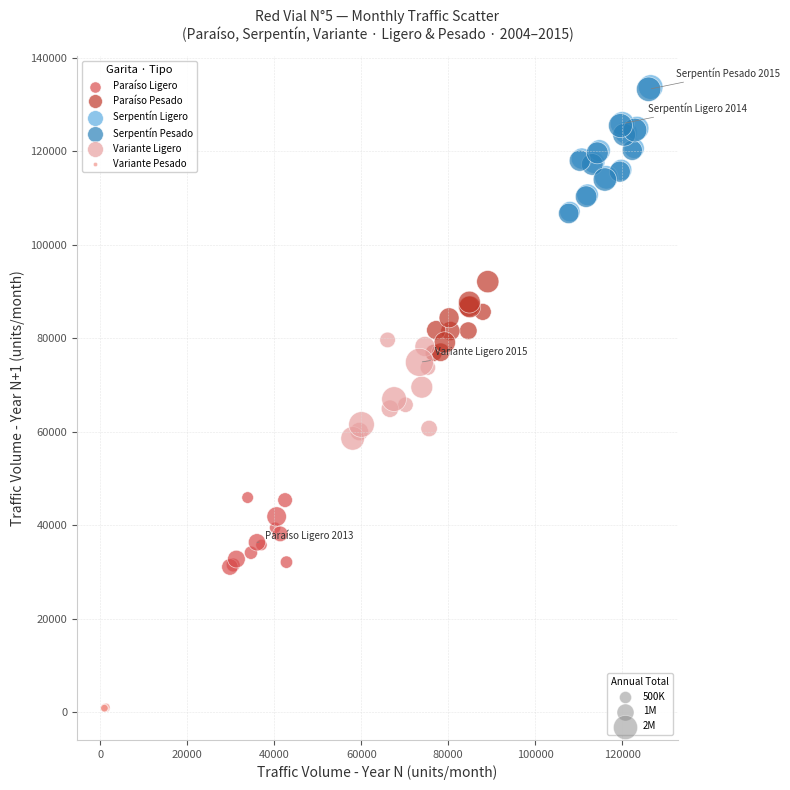

Which series reaches the minimum Y coordinate?

Variante Pesado